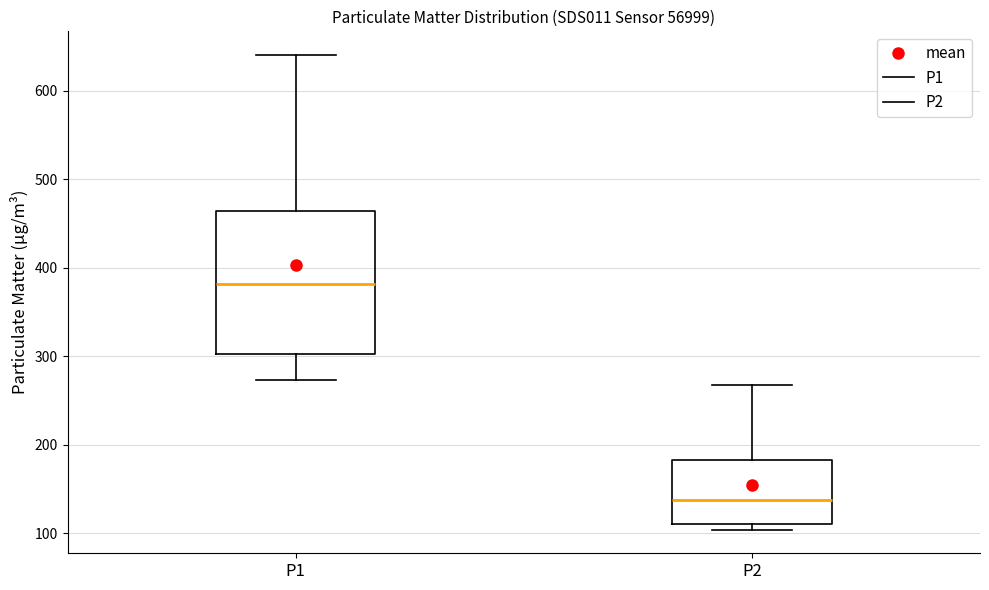

Where does the median line of the box for P1 sit on the y-axis? The values are not printed on the chart, so give them approximately, as read against the axis.

380